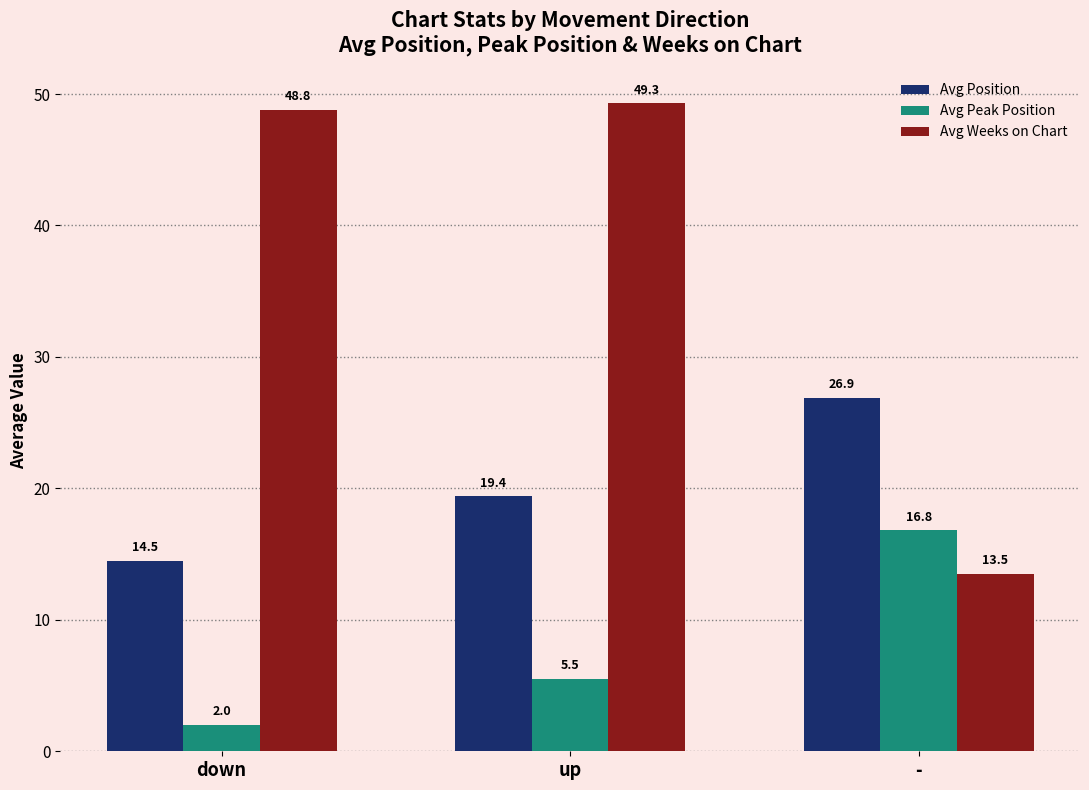

What is the difference between the Avg Weeks on Chart values at down and up?

0.5